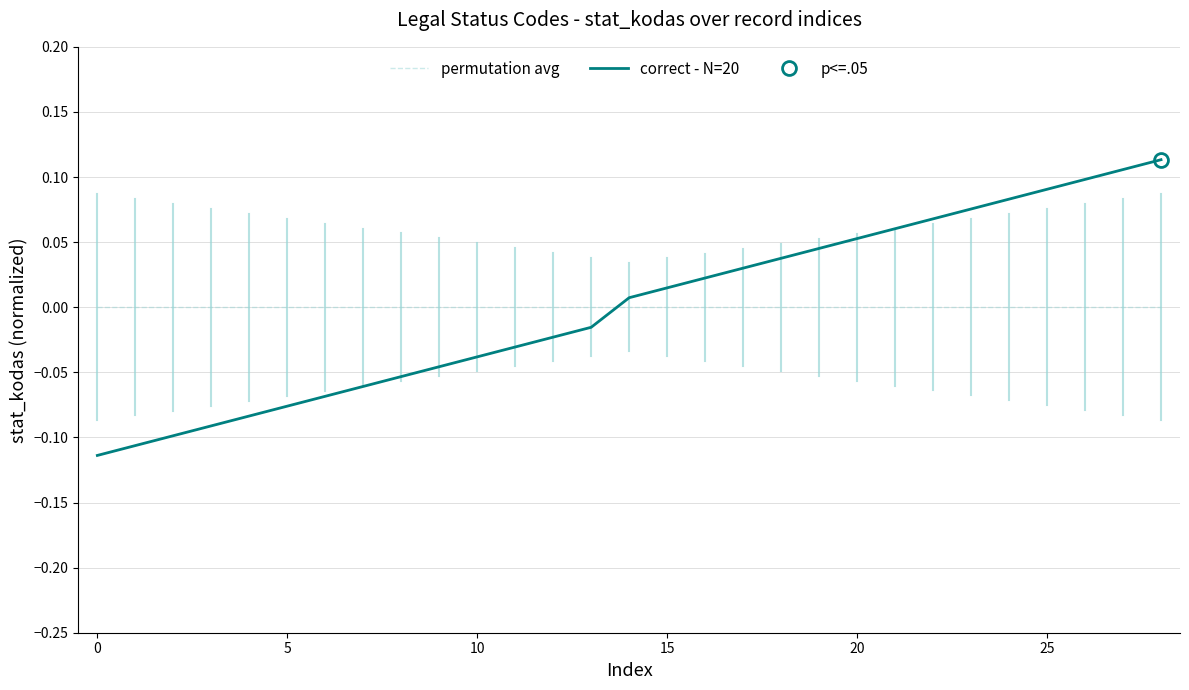

After their last crossing, which series has the higher values: permutation avg or correct - N=20?

correct - N=20